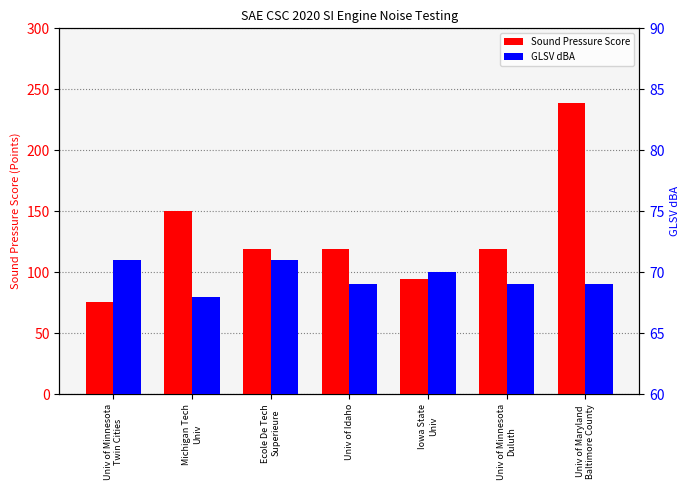

Between Univ of Minnesota
Duluth and Univ of Maryland
Baltimore County, which series saw the biggest shift?

Sound Pressure Score